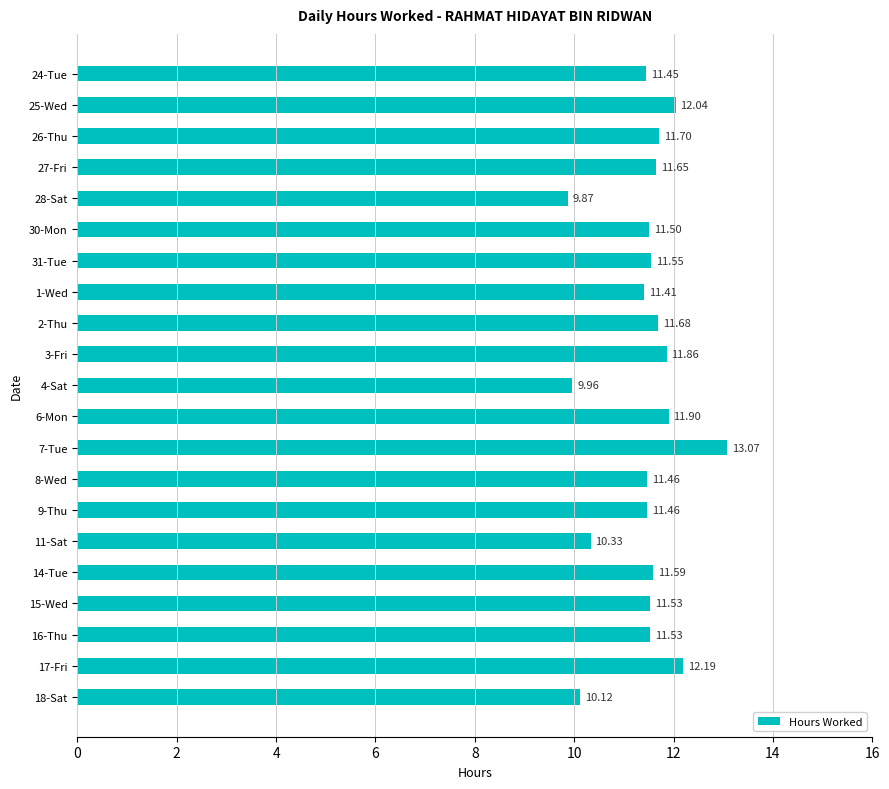

Approximately how many times larger is the value at 1-Wed compared to 4-Sat?

1.1